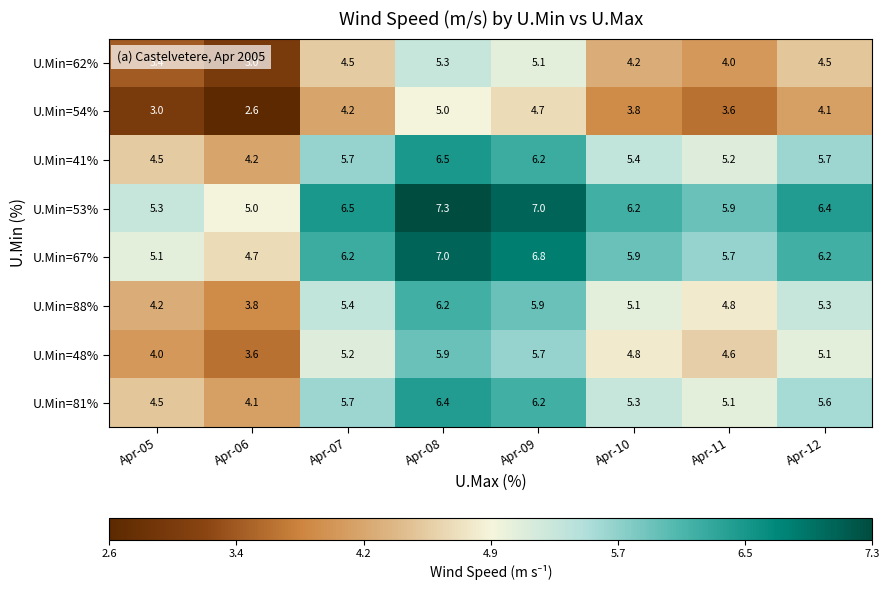

Read the U.Min=62% value at Apr-05.

3.4